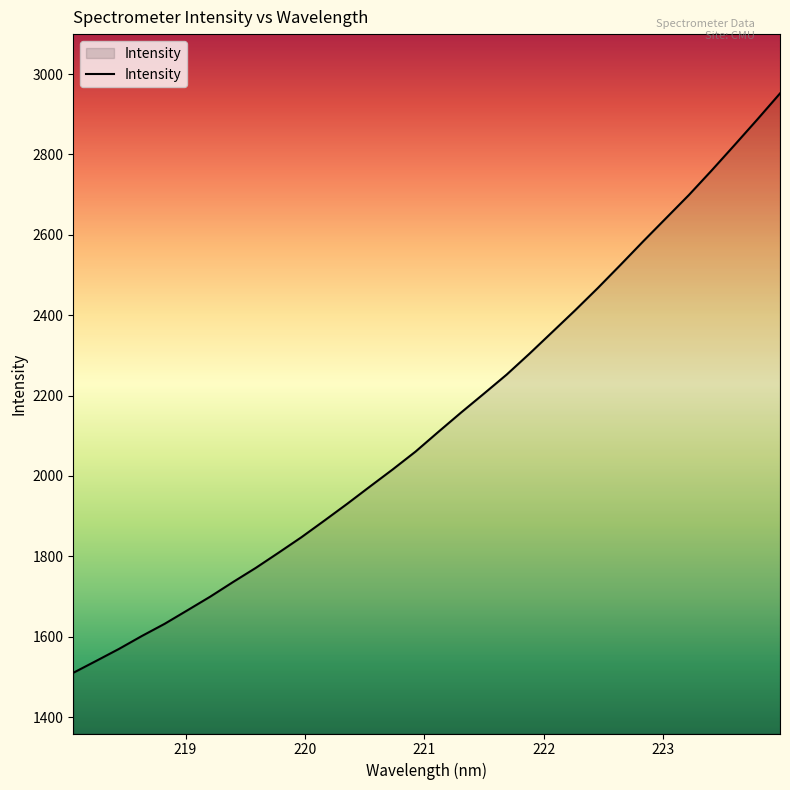

What is the smallest value displayed?

1510.2